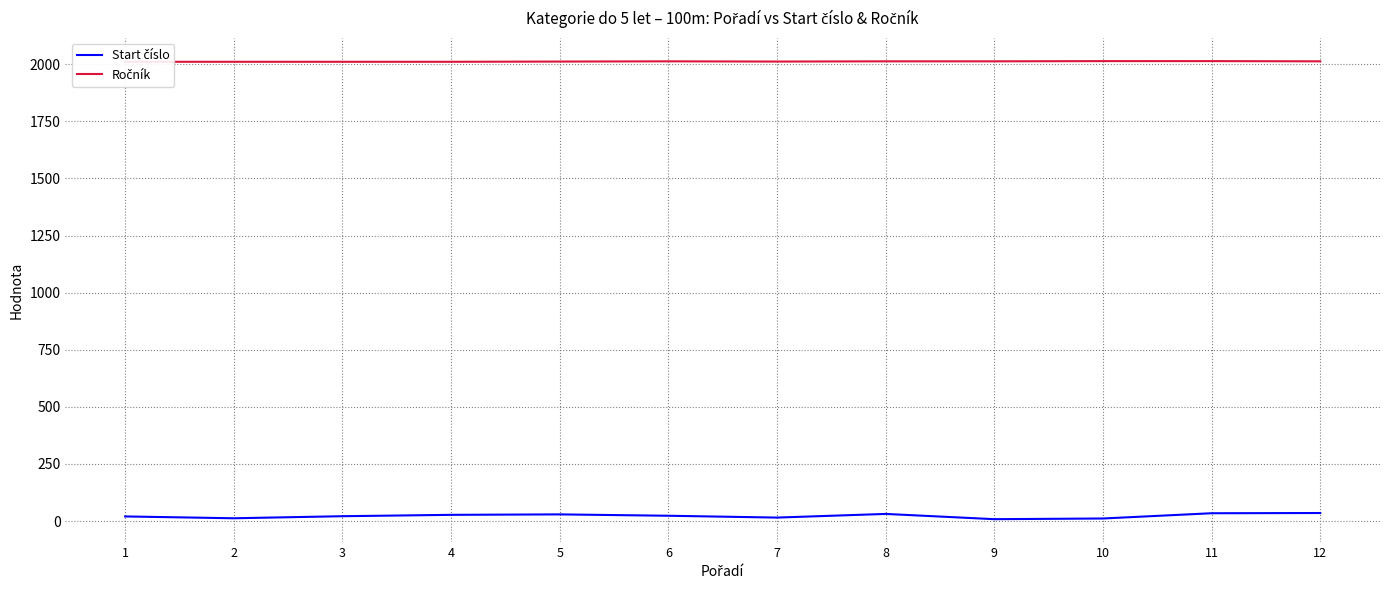

True or false: Start číslo and Ročník cross at least once.

False